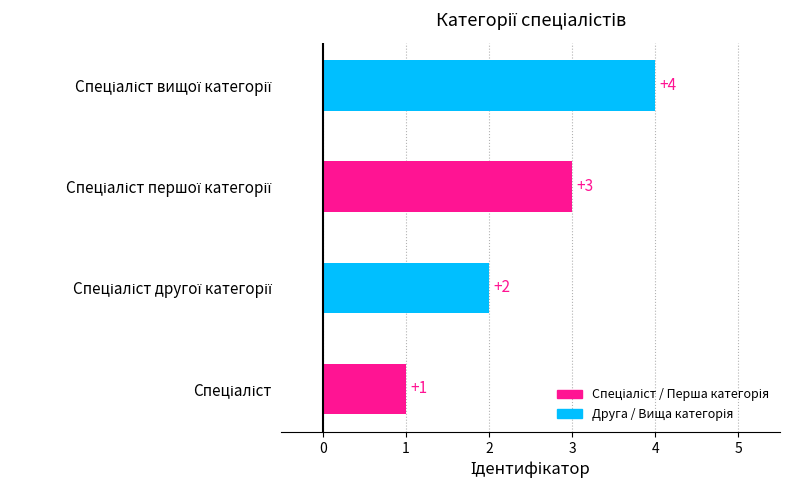

What is the sum of all values?

10